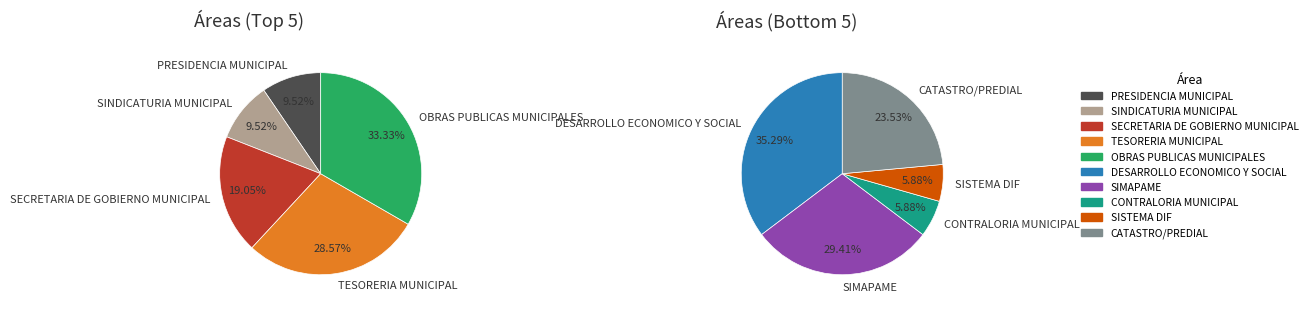

What is the change in value from OBRAS PUBLICAS MUNICIPALES to CONTRALORIA MUNICIPAL?

-6